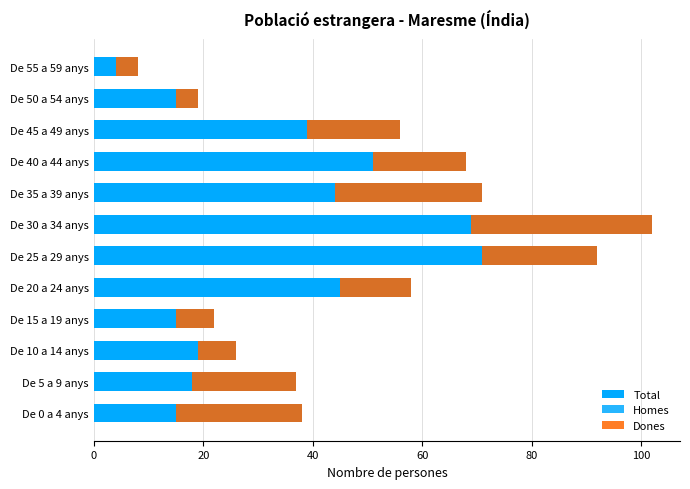

Is the value of Total at De 25 a 29 anys greater than the value of Homes at De 20 a 24 anys?

Yes